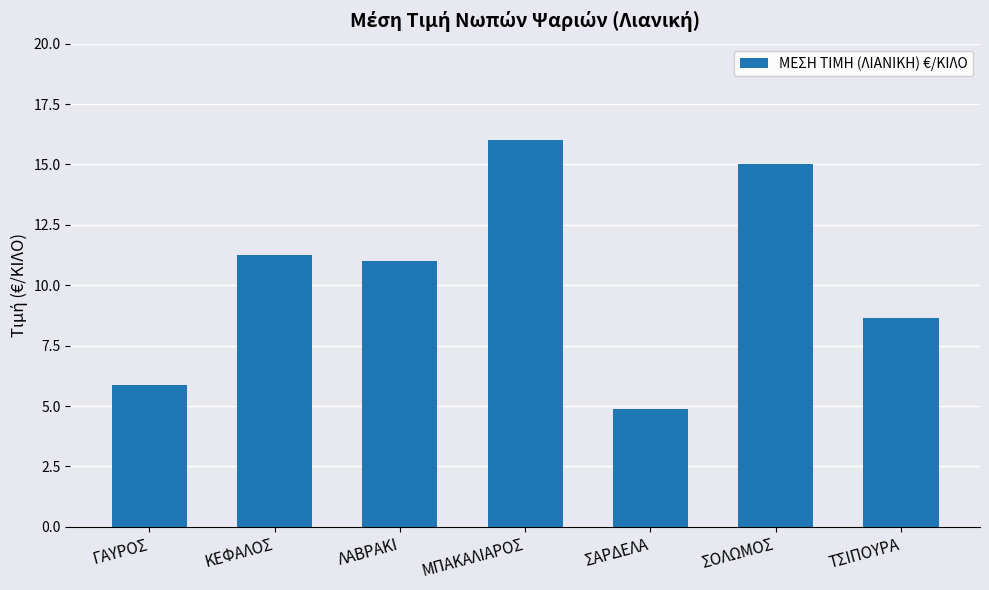

Where is the data nearest to the value 10?

ΛΑΒΡΑΚΙ